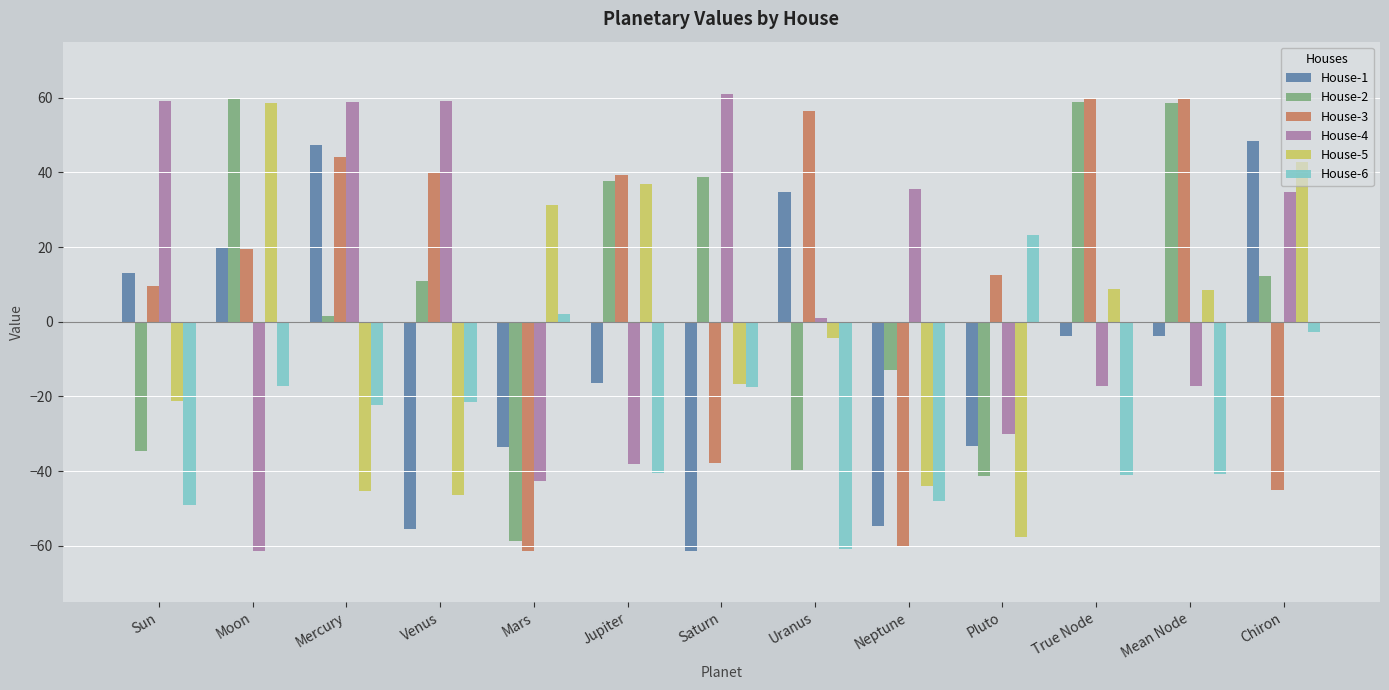

What is the total value across all series at Venus?

-13.5